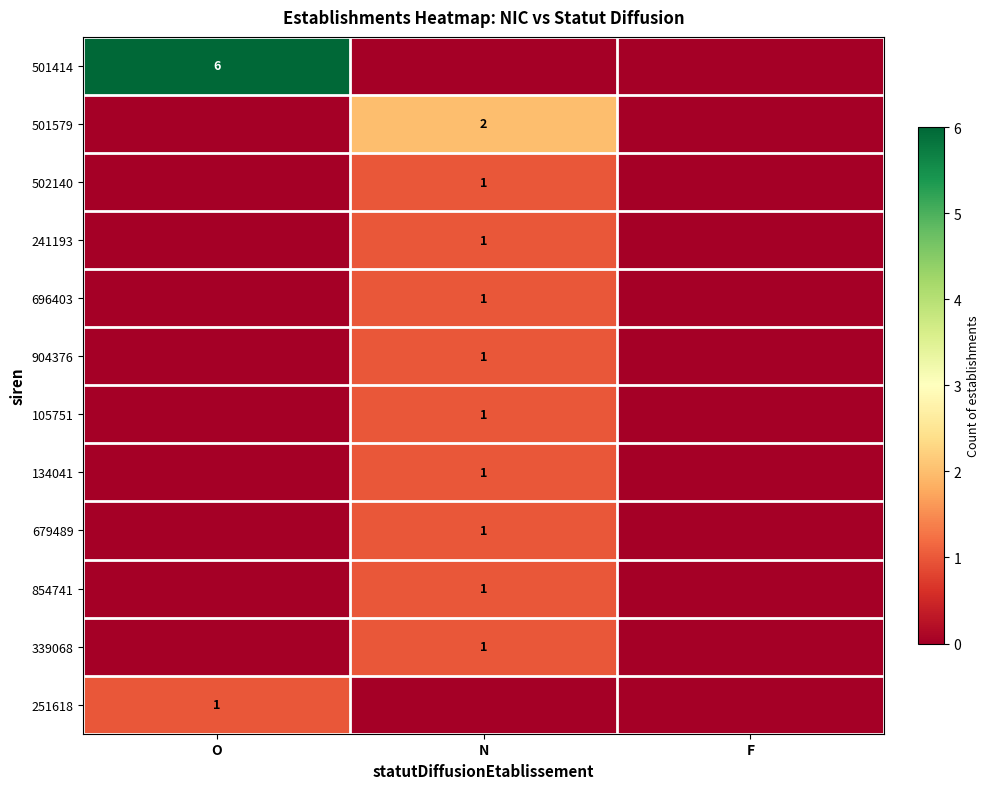

True or false: 501414 has a value of 6 at O.

True